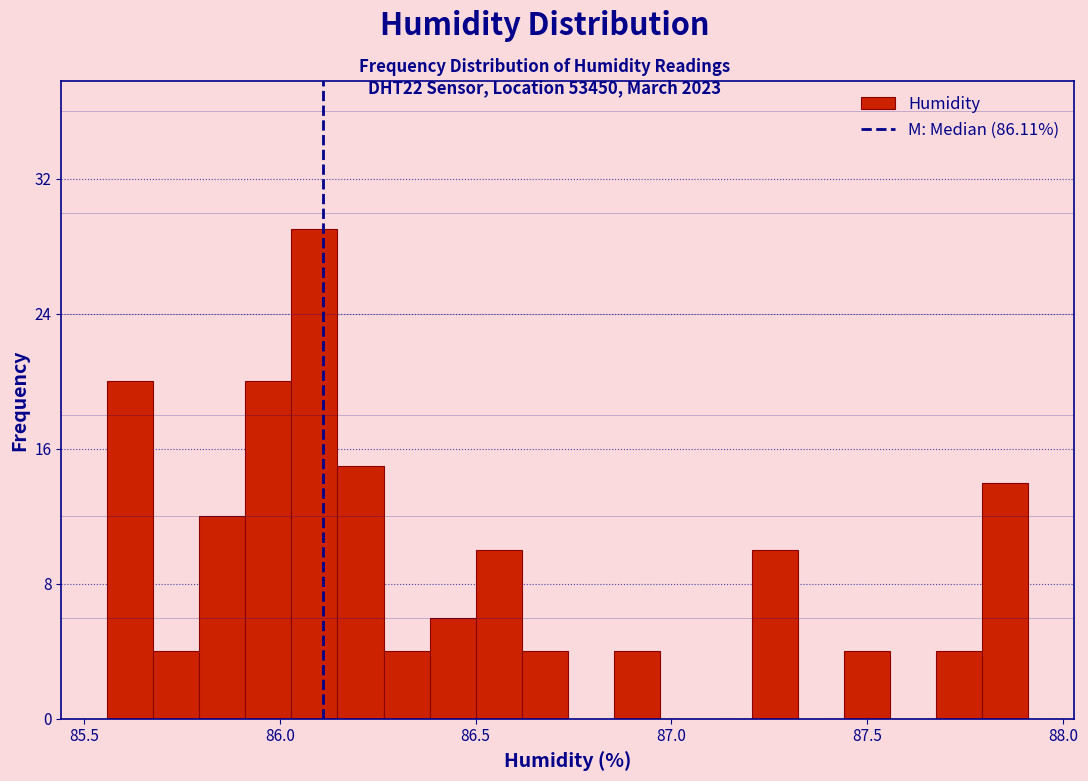

Around what value on the x-axis is the tallest bar? Give the approximate position of its centre, as read against the axis.

86.10